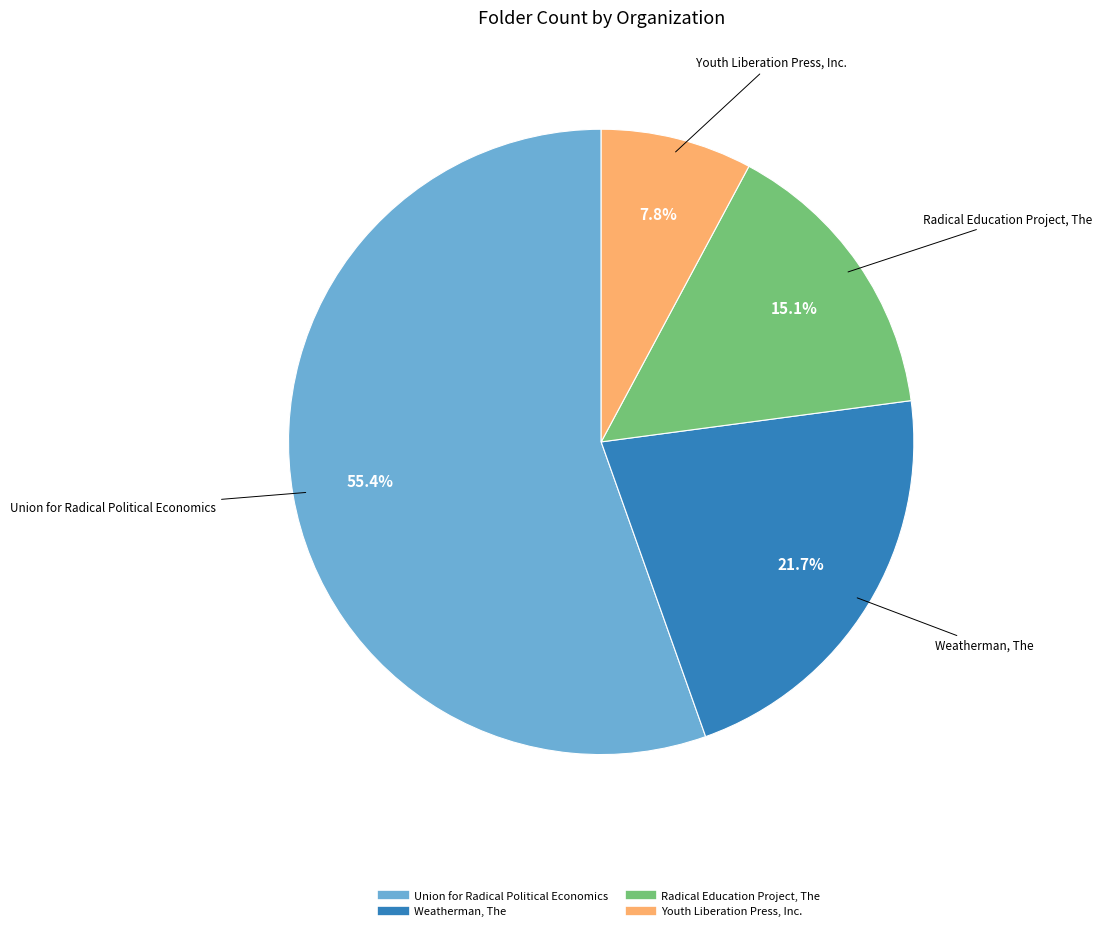

What is the ratio of the value at Radical Education Project, The to the value at Union for Radical Political Economics?

0.3